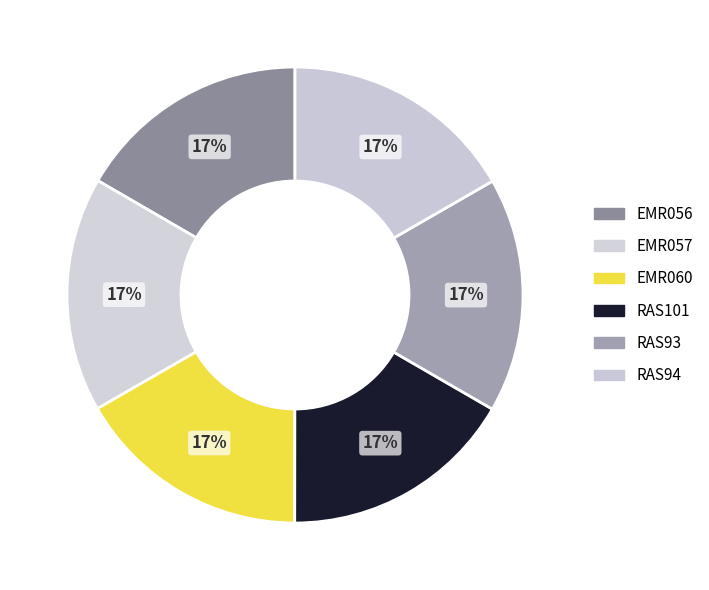

Count the number of slices in the pie.

6